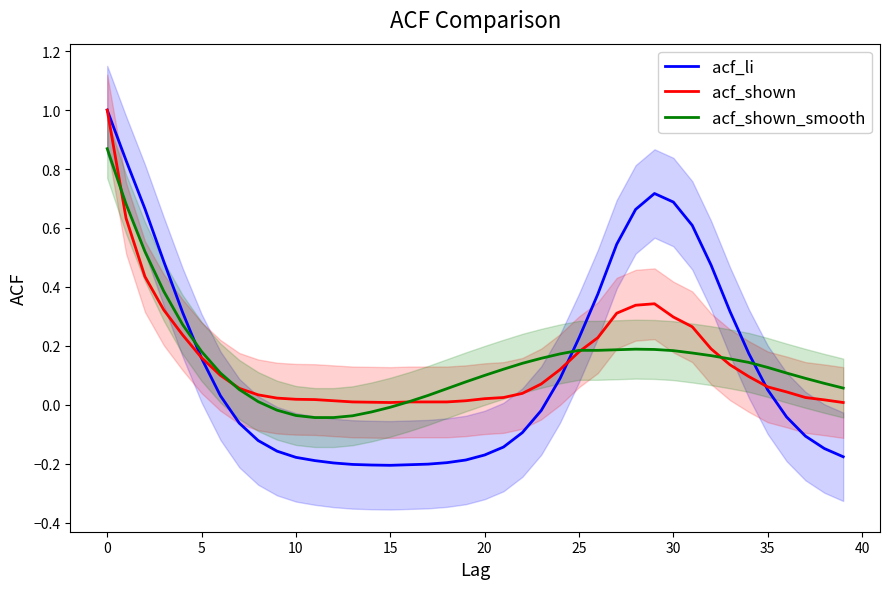

What is the average value of the acf_shown series?

0.1